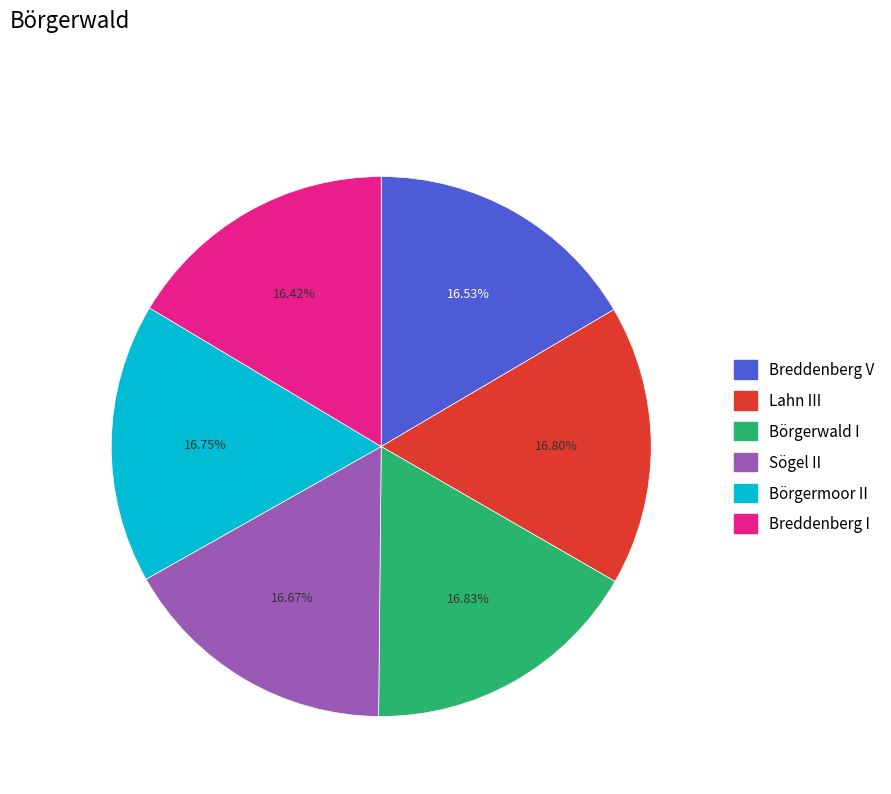

Approximately how many times larger is the value at Sögel II compared to Breddenberg V?

1.0